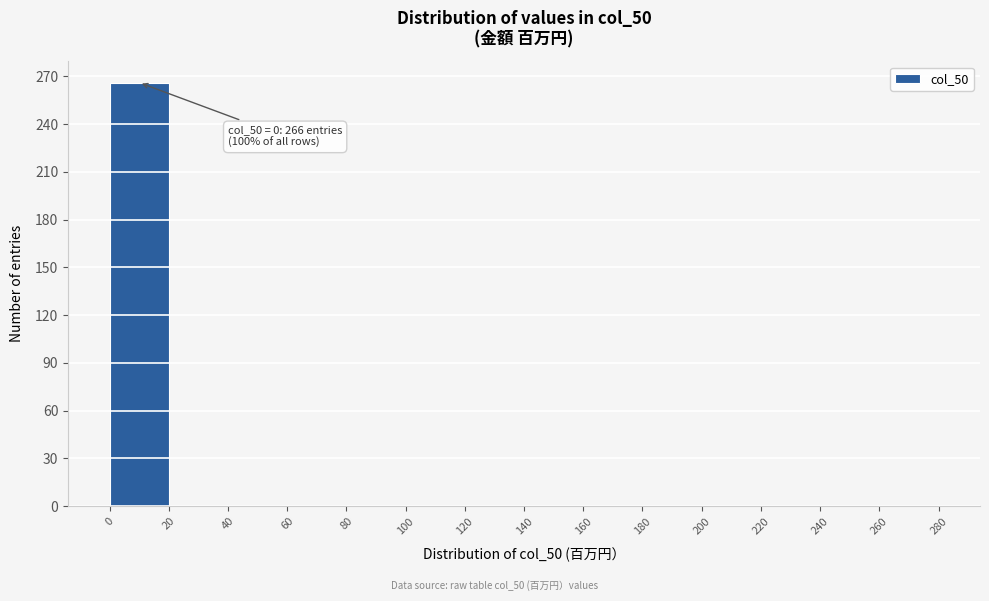

Which range on the x-axis has the tallest bar?

0 to 20